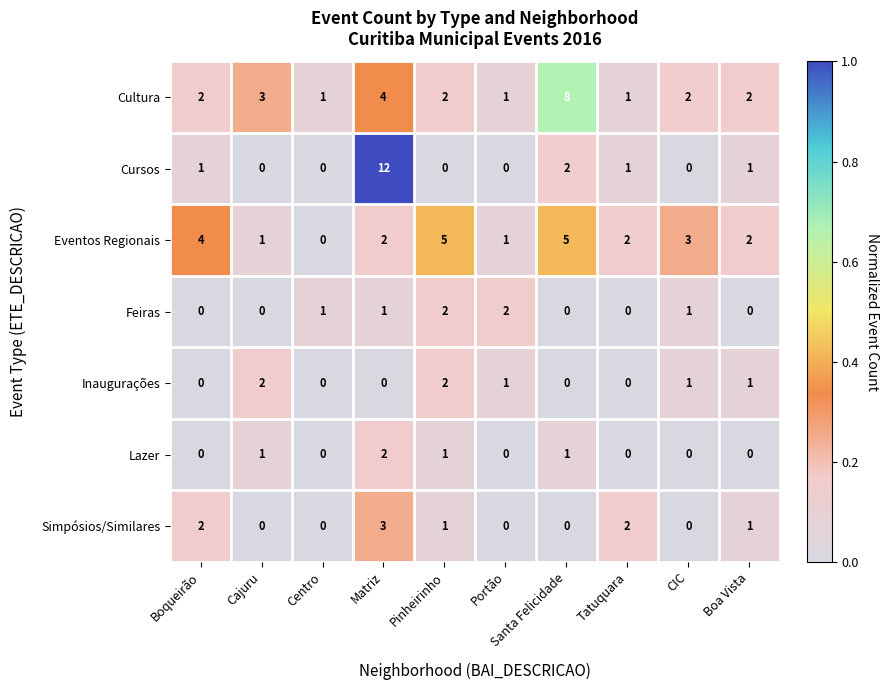

Is it true that Feiras equals 1 at Cajuru?

False